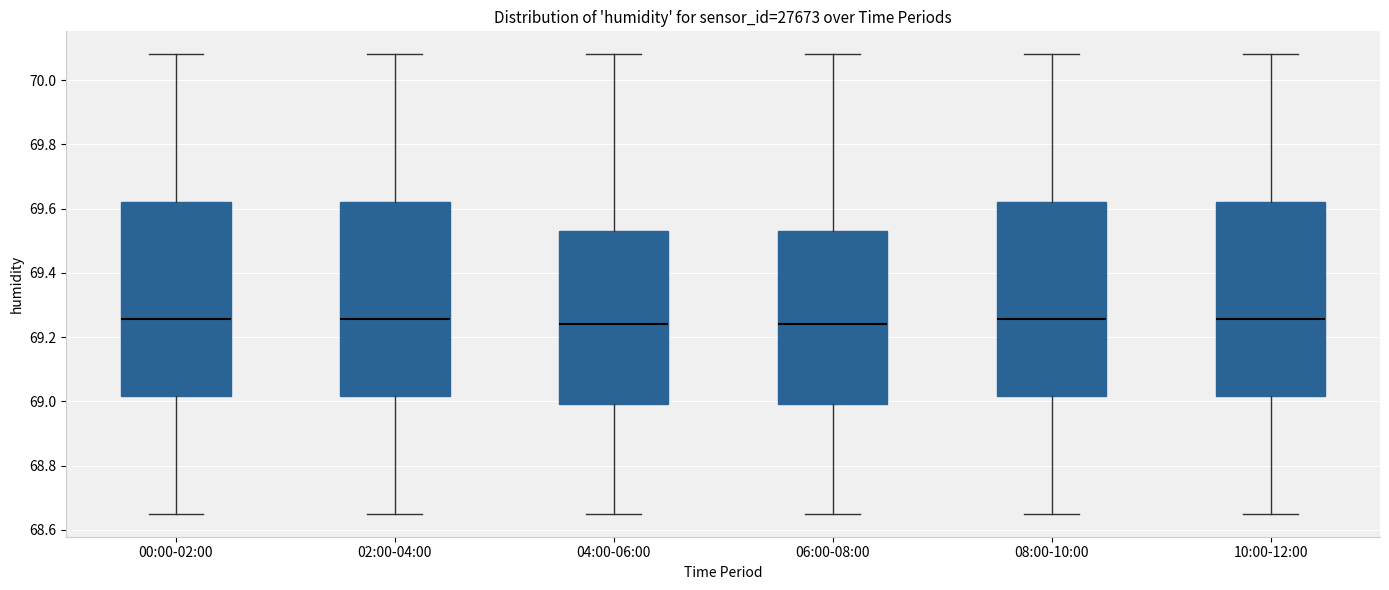

Where does the lower whisker of the box for 08:00-10:00 end on the y-axis? The values are not printed on the chart, so give them approximately, as read against the axis.

68.66